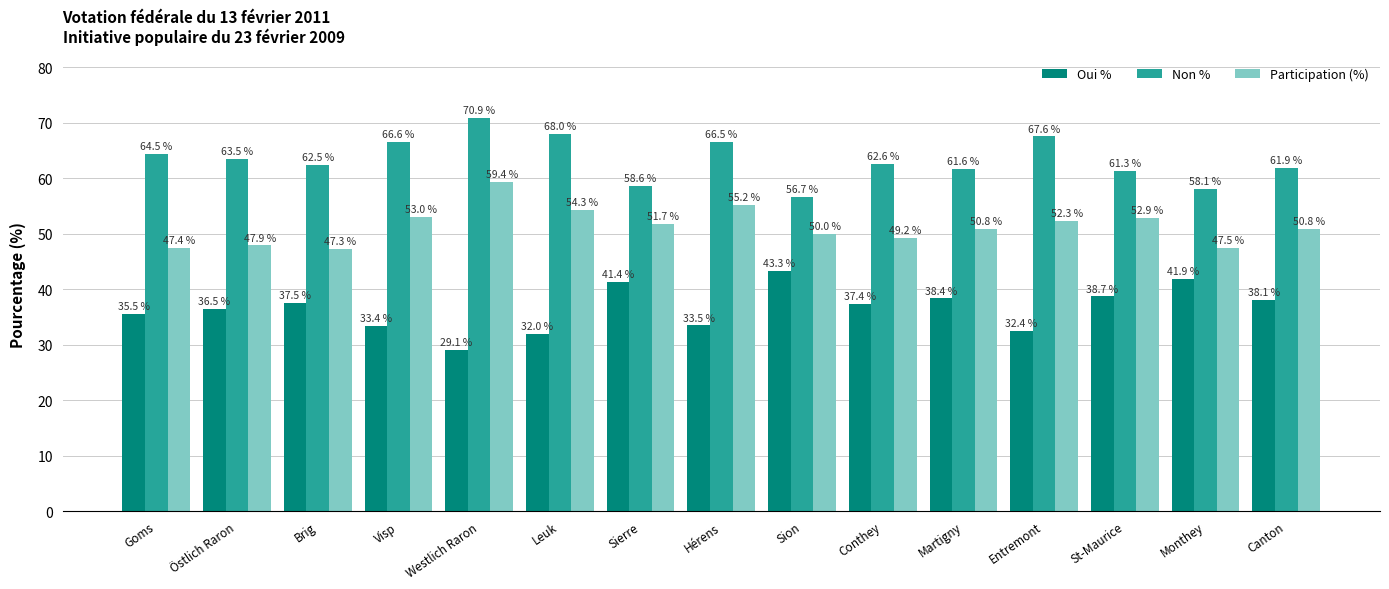

How many data points does each series have?

15